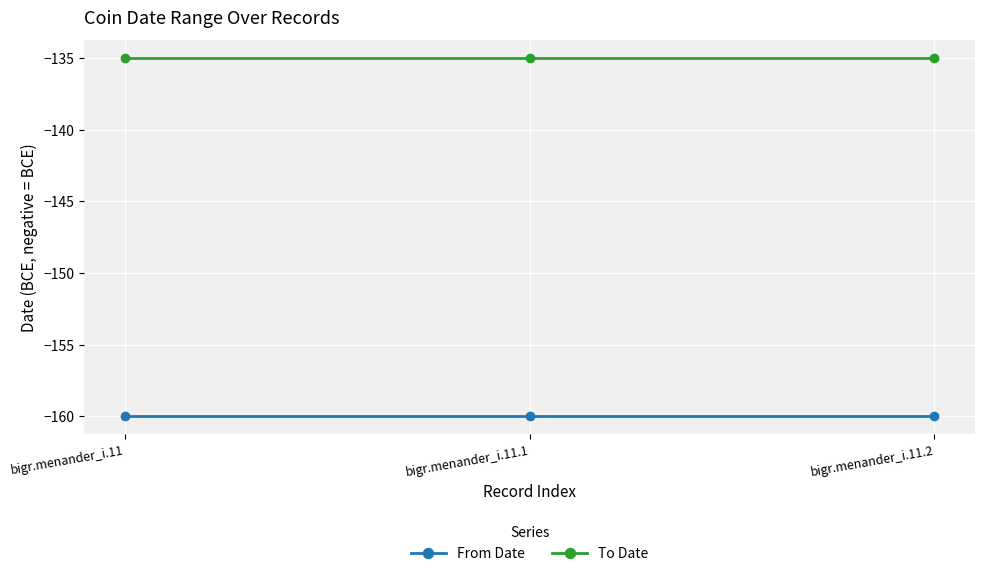

Reading left to right, what are all the values shown in this chart?

From Date: bigr.menander_i.11=-160	bigr.menander_i.11.1=-160	bigr.menander_i.11.2=-160
To Date: bigr.menander_i.11=-135	bigr.menander_i.11.1=-135	bigr.menander_i.11.2=-135